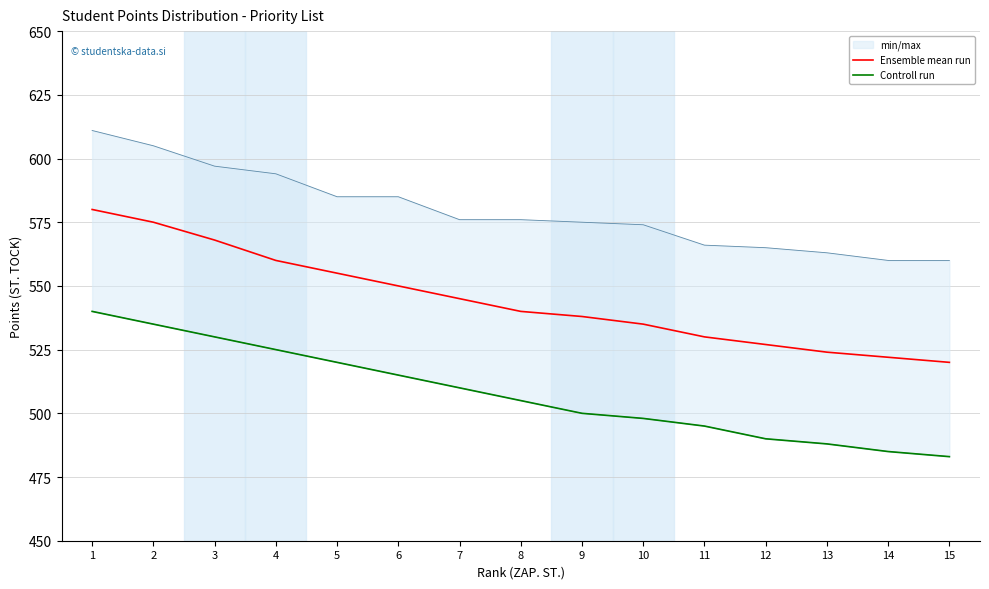

Is it true that Ensemble mean run equals 928 at 13?

False